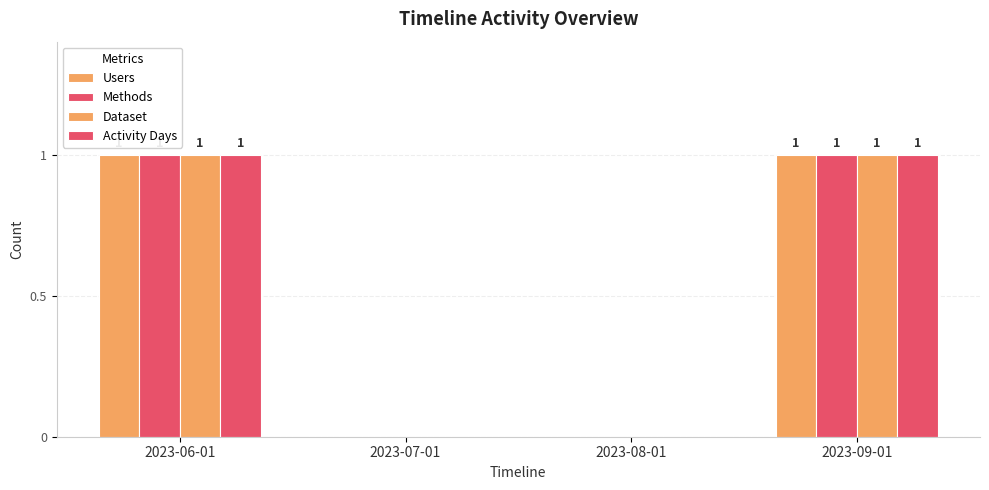

Reading left to right, transcribe all the data shown in this chart.

Users: 2023-06-01=1	2023-07-01=0	2023-08-01=0	2023-09-01=1
Methods: 2023-06-01=1	2023-07-01=0	2023-08-01=0	2023-09-01=1
Dataset: 2023-06-01=1	2023-07-01=0	2023-08-01=0	2023-09-01=1
Activity Days: 2023-06-01=1	2023-07-01=0	2023-08-01=0	2023-09-01=1